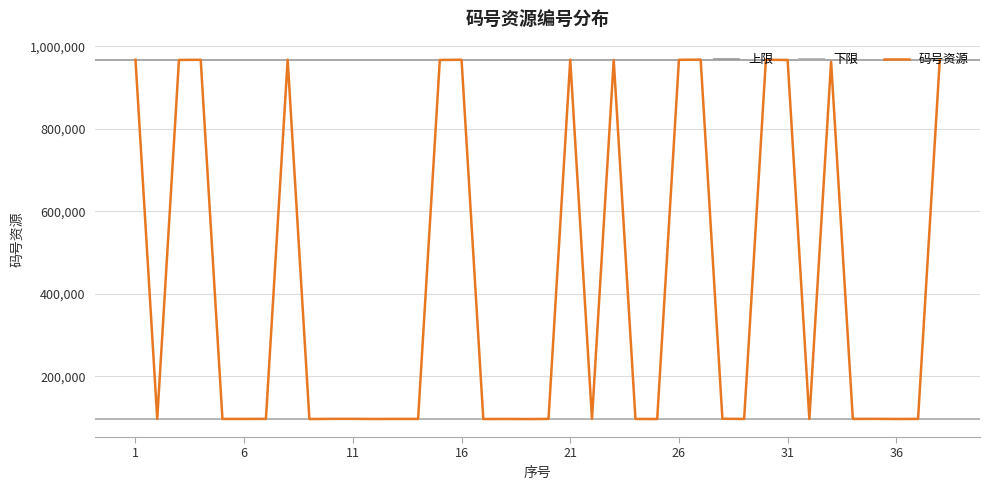

What is the value of the 1st point from the left?

967761